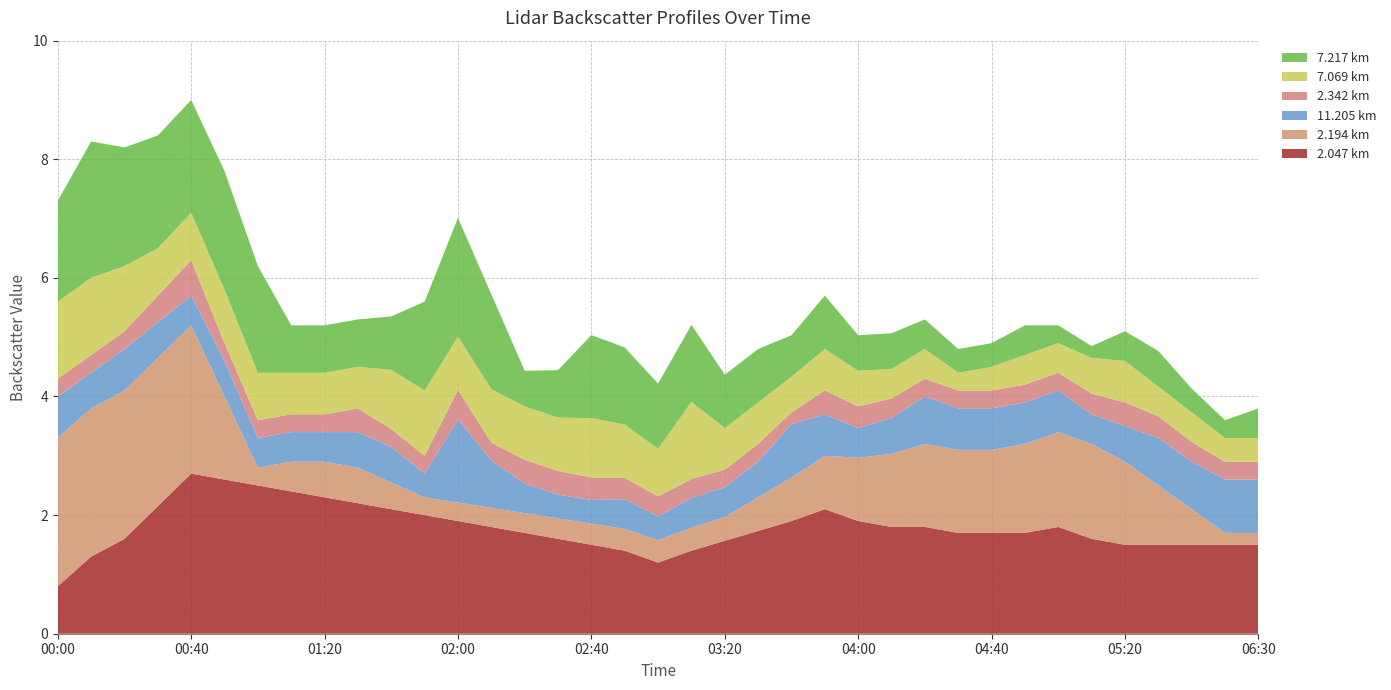

What is the total value across all series at 04:40?

4.9